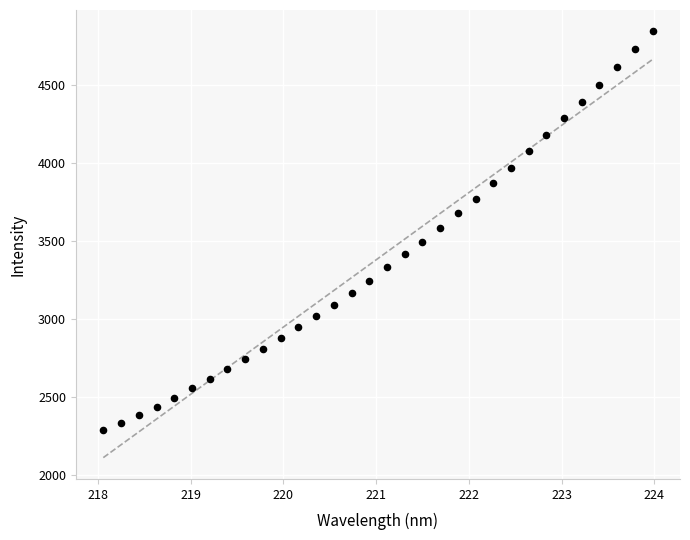

What is the range of X values (max minus min)?

5.9